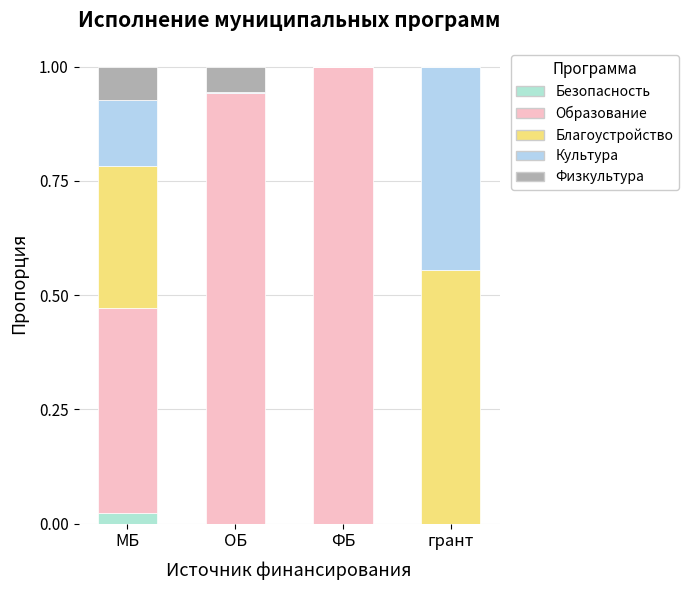

What is the approximate value of Образование at ФБ?

1.0